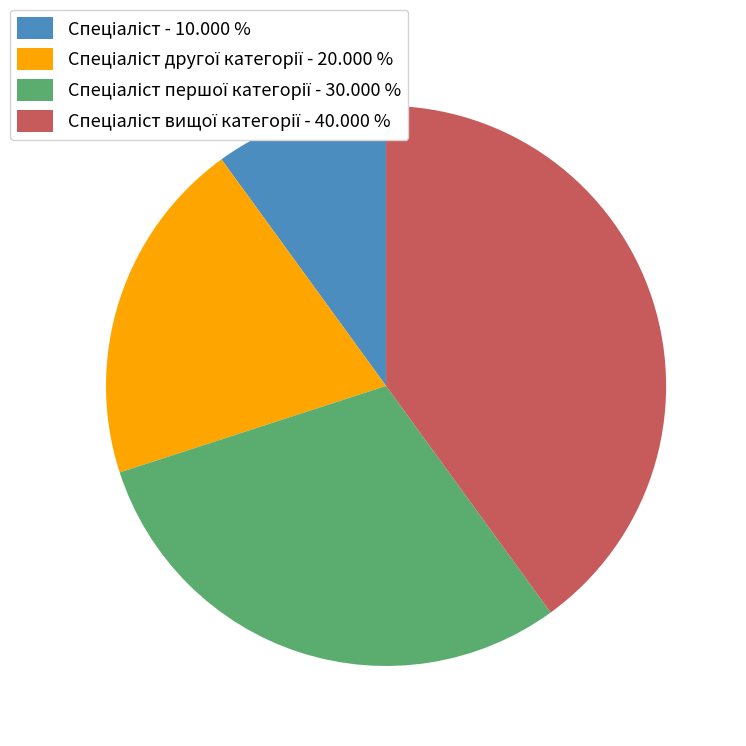

Is there a majority slice in this chart?

No